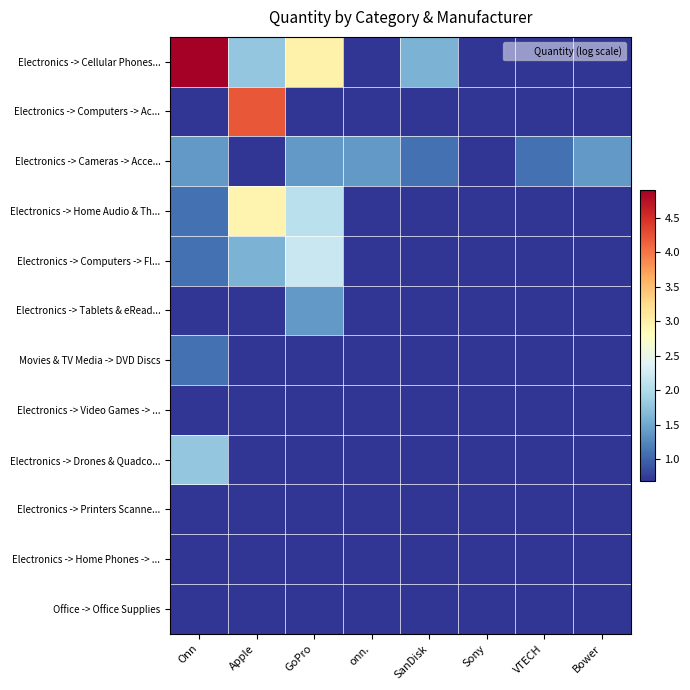

Which has a higher value, onn. or VTECH?

onn.